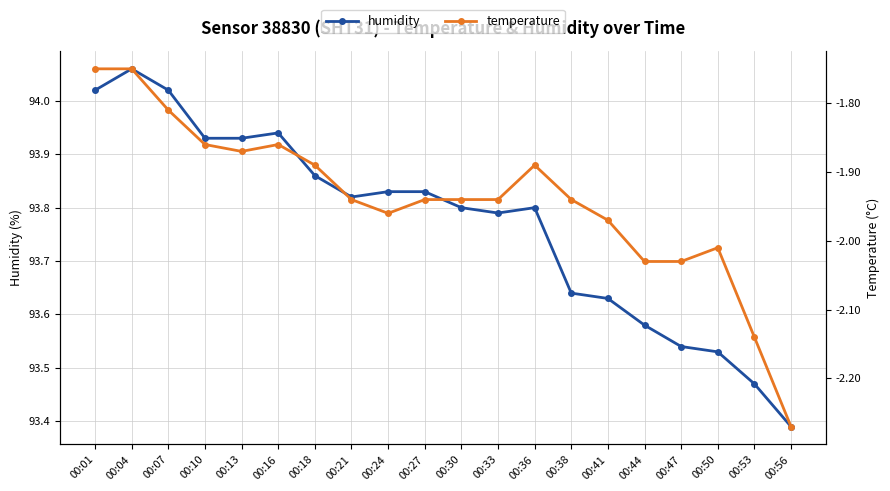

What is the approximate value of temperature at 00:07?

-1.8